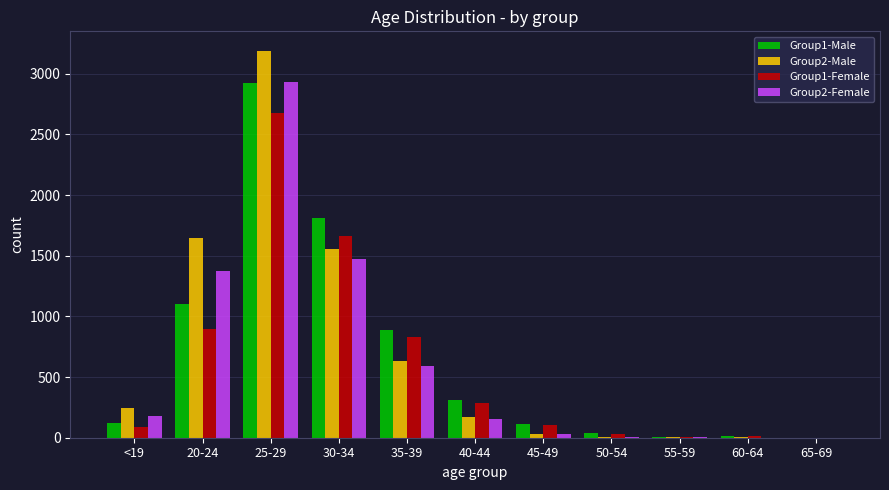

The value of Group2-Female at 35-39 is 588. True or false?

True